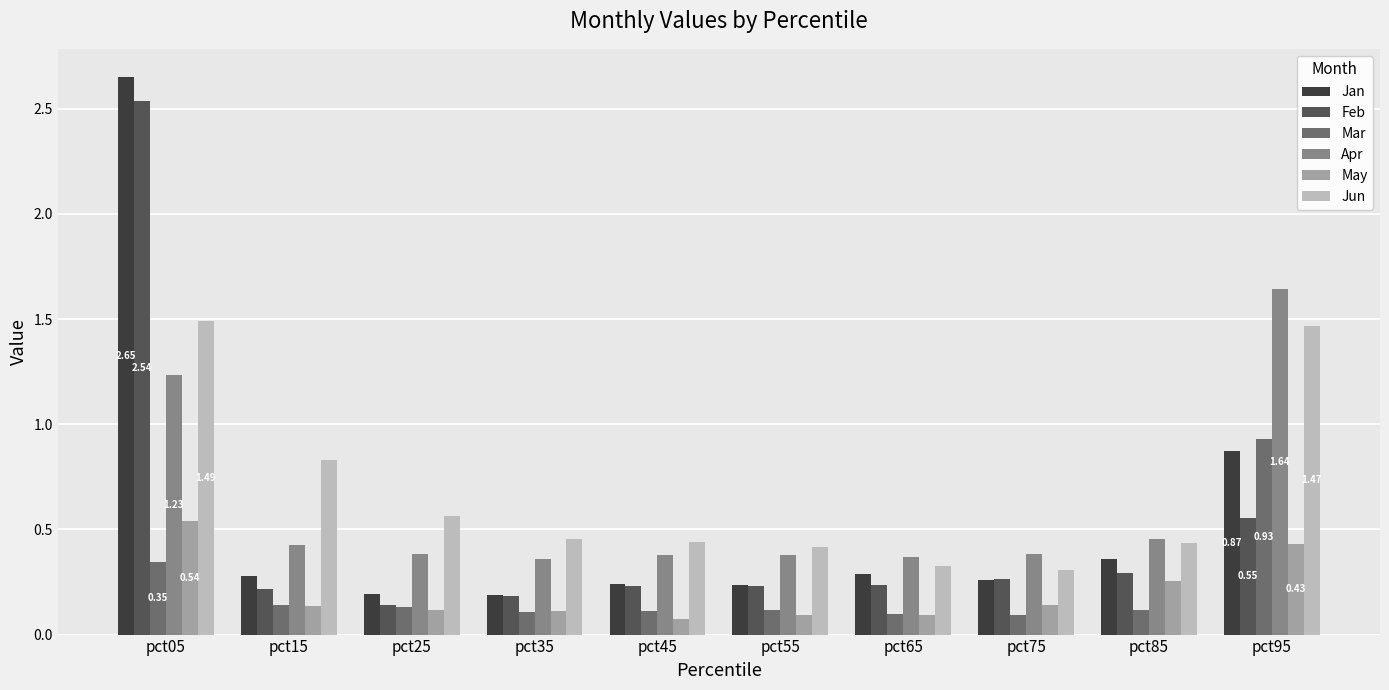

At how many categories does at least one series exceed 0?

10